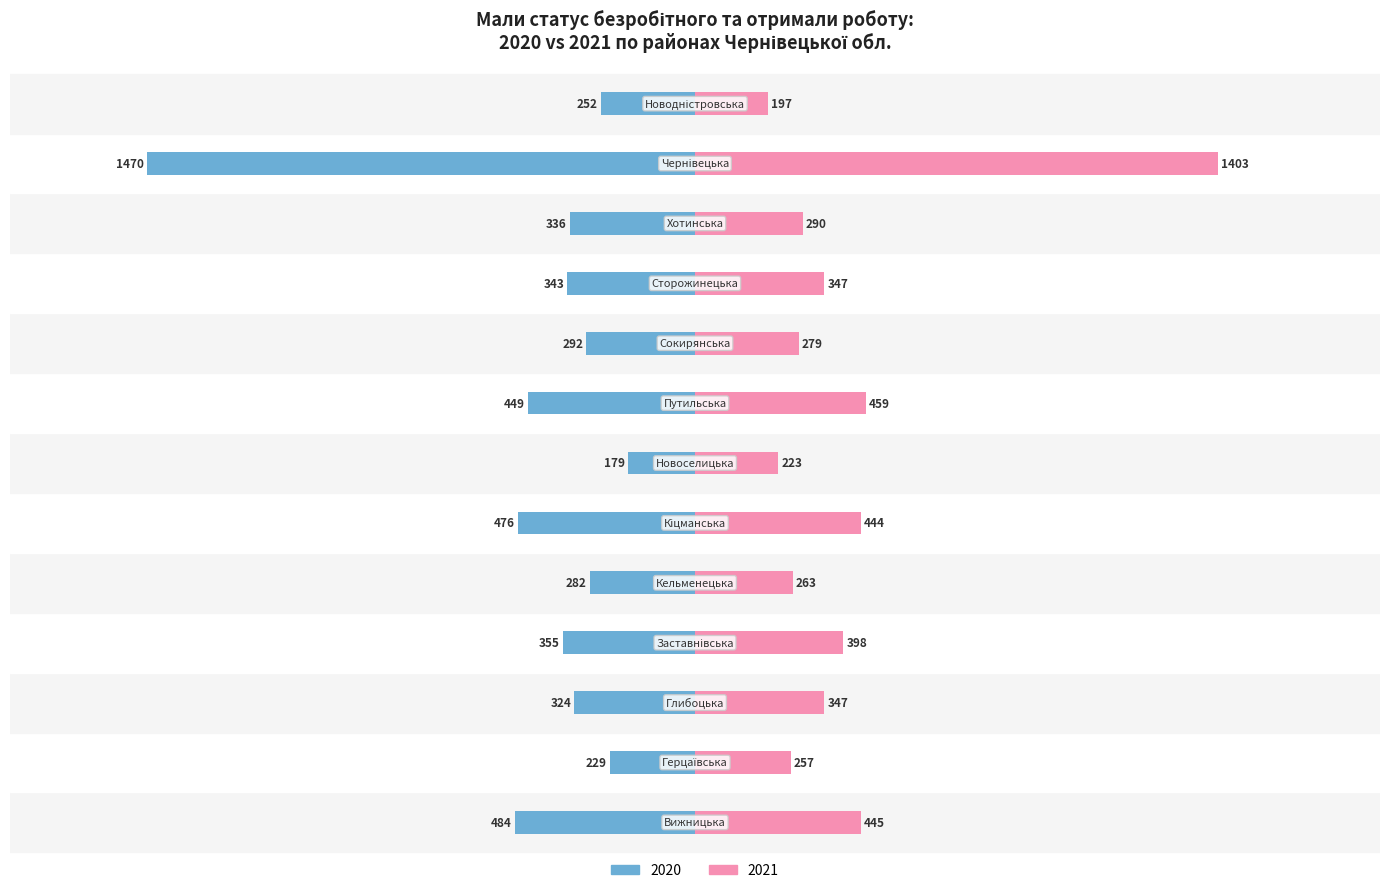

What is the difference between the second highest and minimum values in the 2021 (мали статус безробітного) series?

262